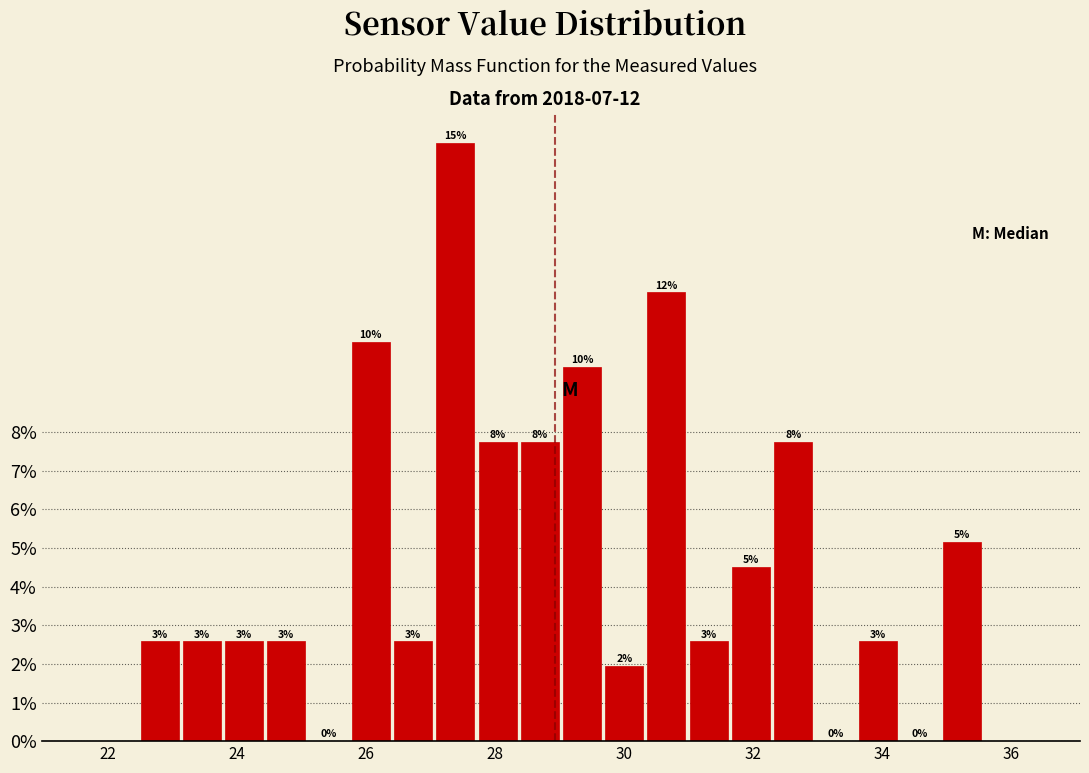

Around what value on the x-axis is the tallest bar? Give the approximate position of its centre, as read against the axis.

27.4